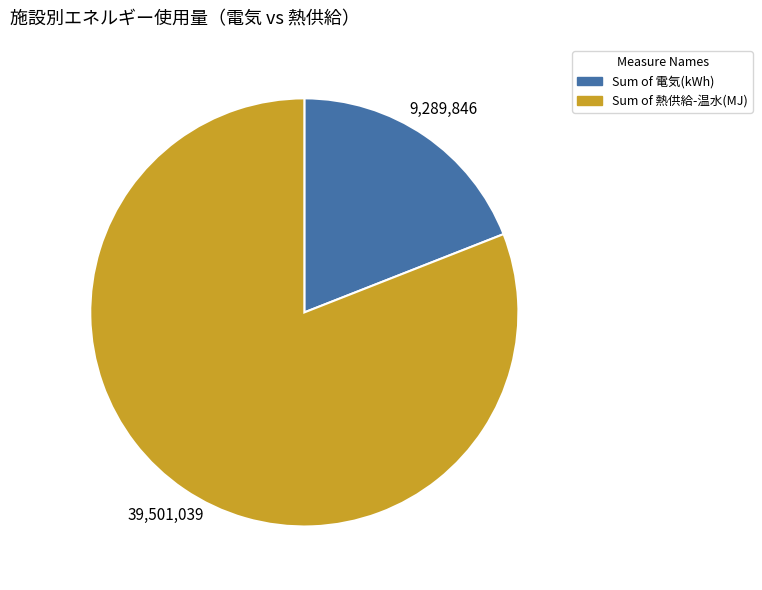

How many segments does this pie chart have?

2